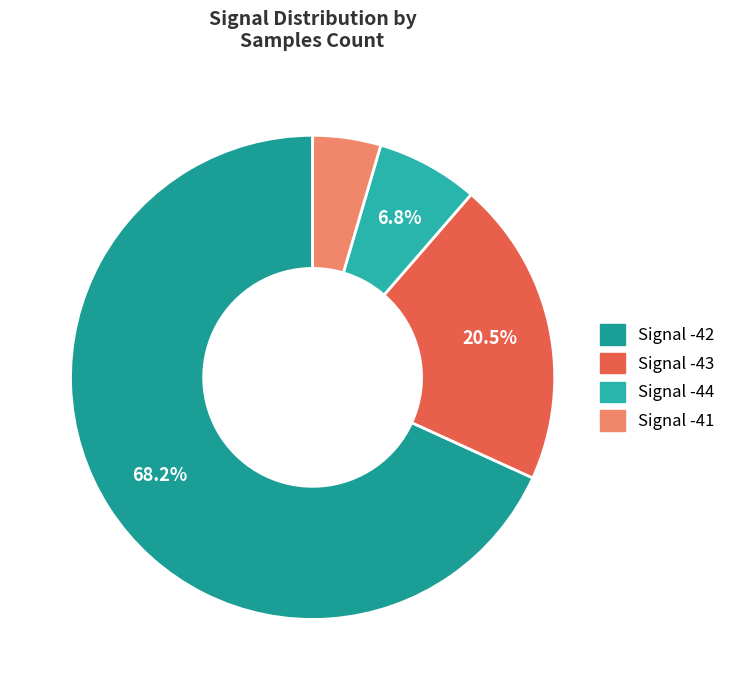

To the nearest percent, what is the average slice percentage?

25%